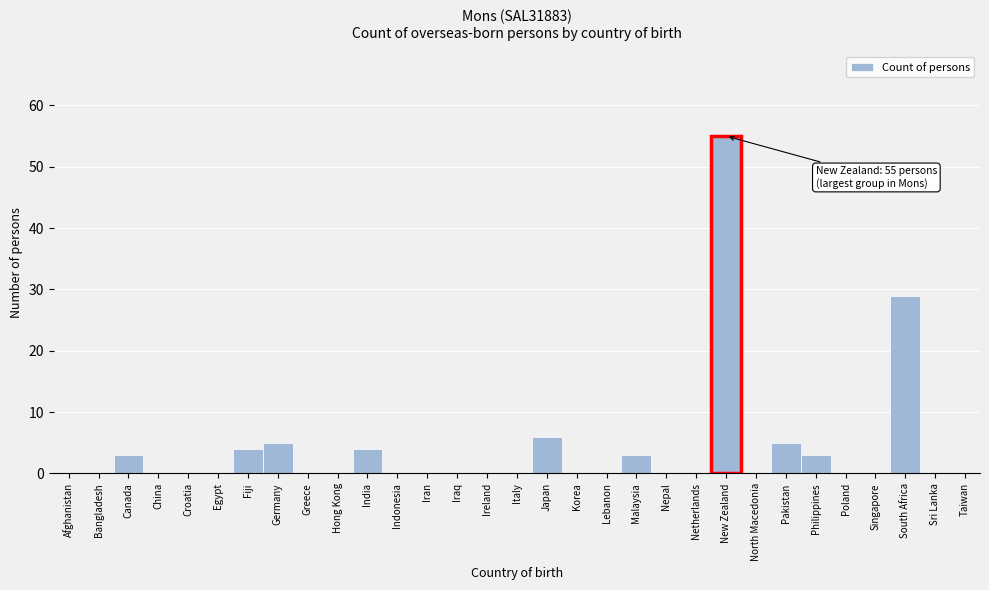

Which label corresponds to the largest value in the chart?

New Zealand